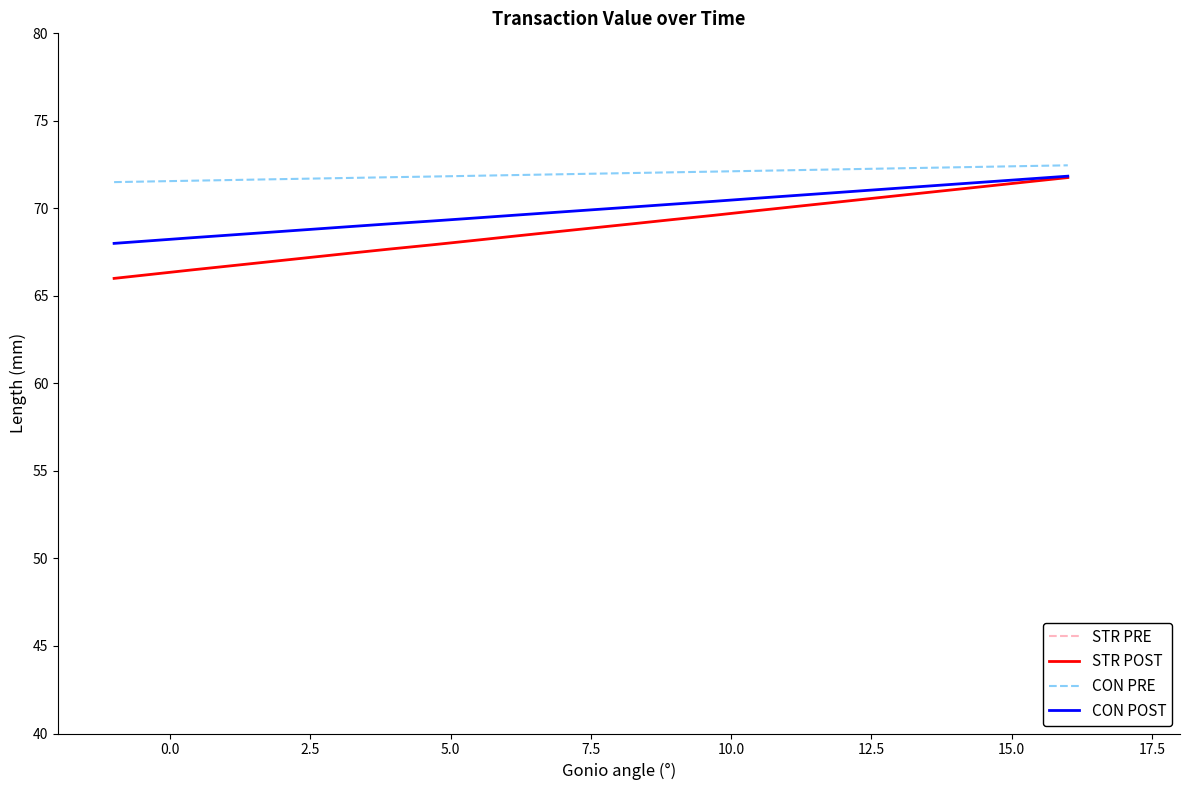

What is the value of the CON PRE point at the 22nd from the left?

72.3